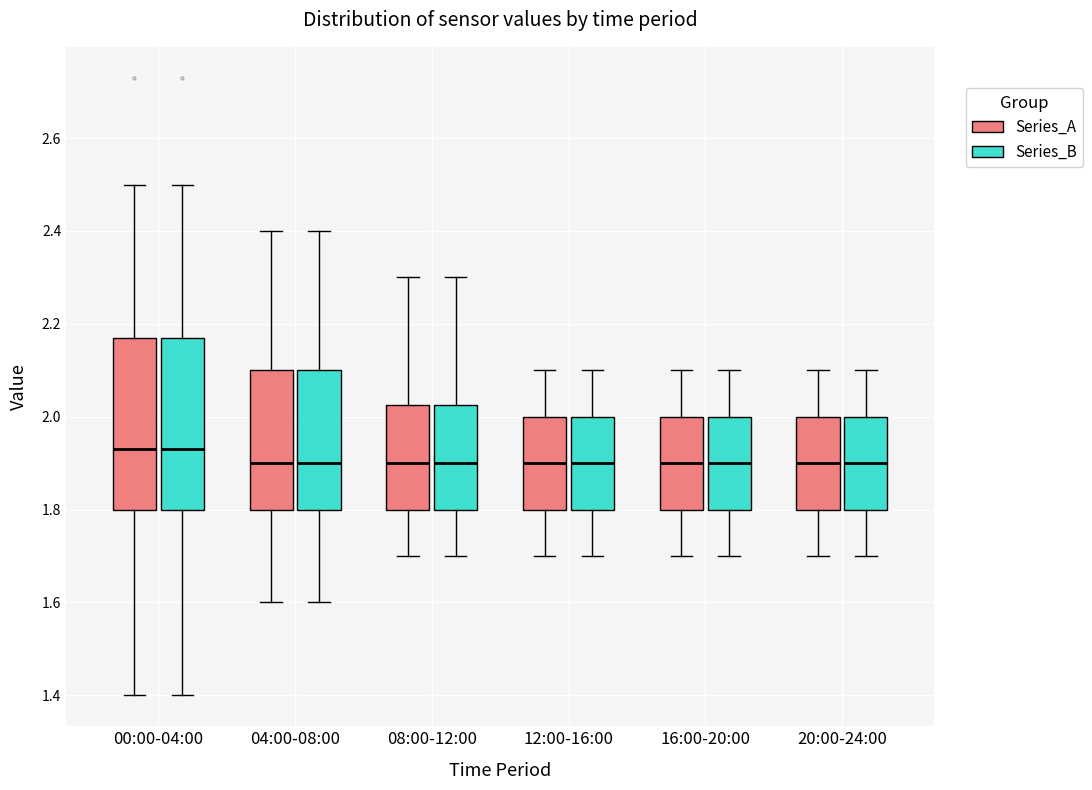

Where does the median line of the box for 04:00-08:00 (Series_A) sit on the y-axis? The values are not printed on the chart, so give them approximately, as read against the axis.

1.90